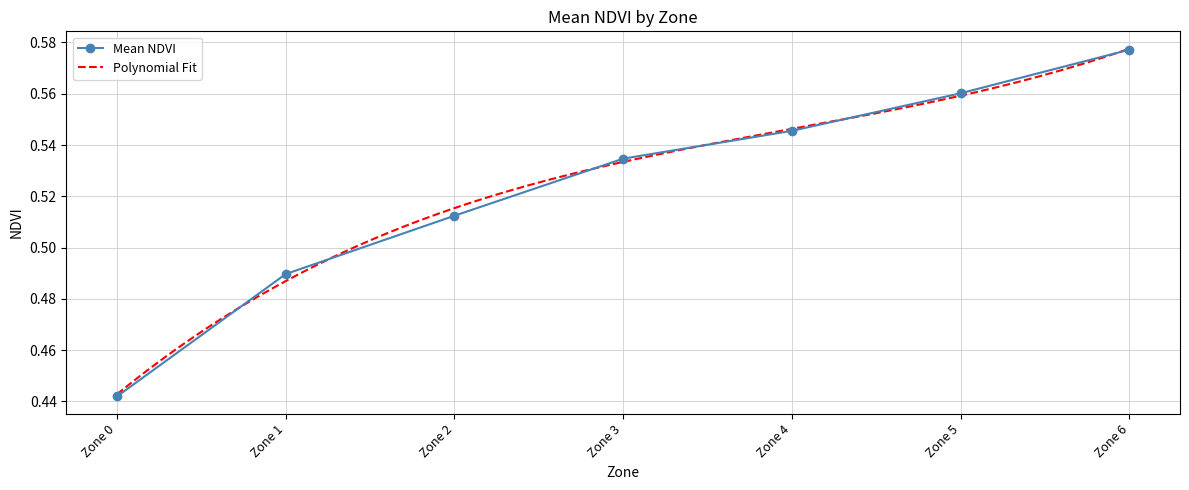

True or false: there are more than 2 points higher than both neighbors.

False